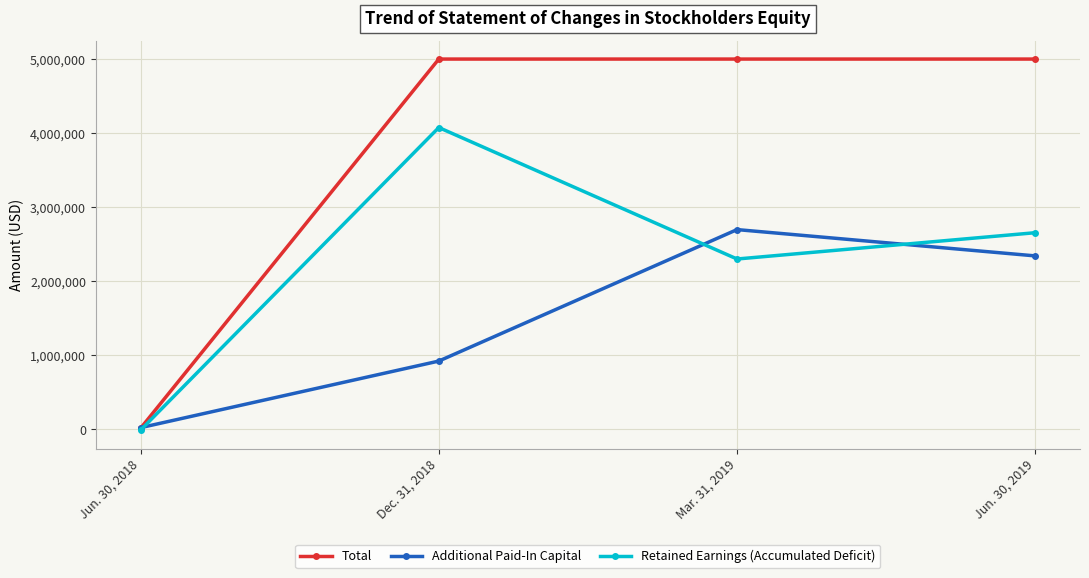

The value of Total at Jun. 30, 2018 is 16182. True or false?

True